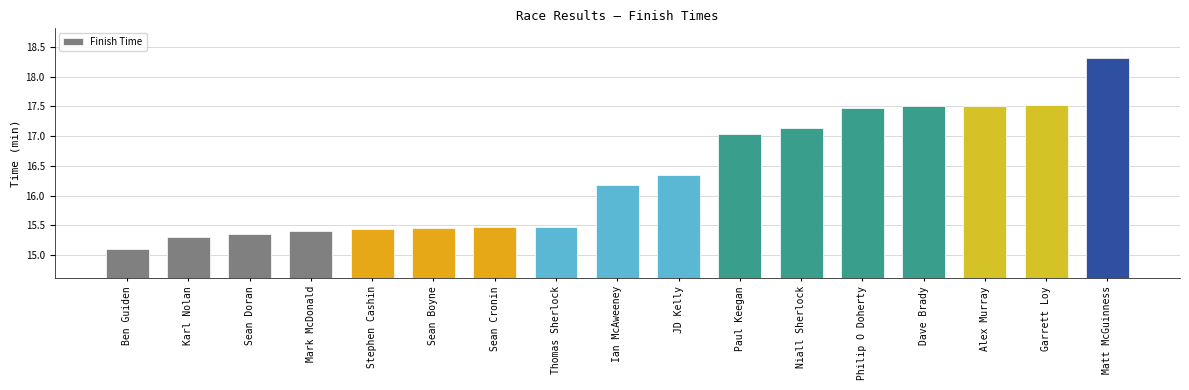

Between Sean Doran and Garrett Loy, which is larger?

Garrett Loy